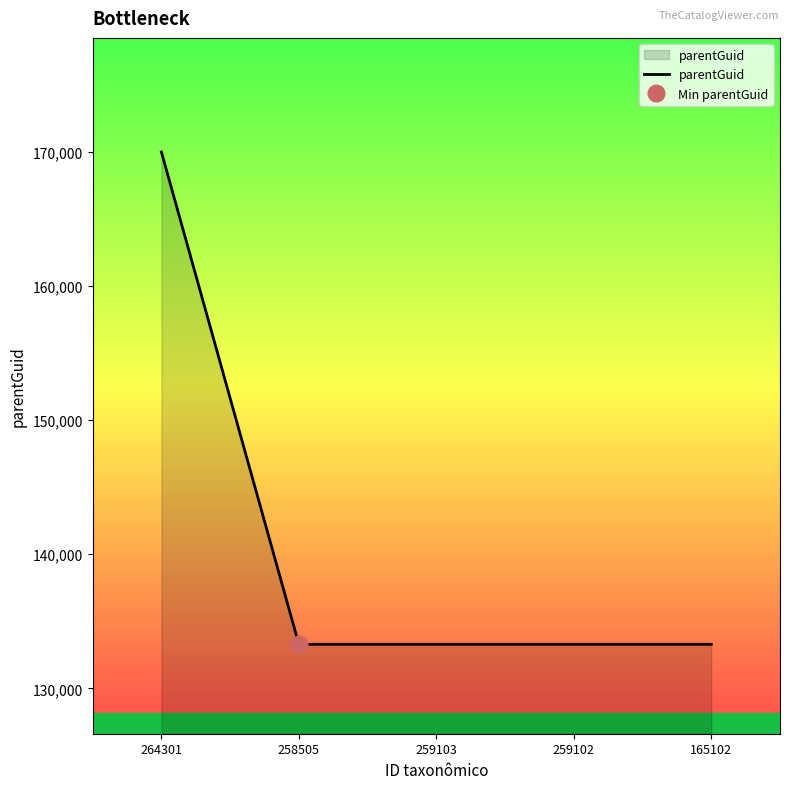

Rank the categories by value from lowest to highest.

258505, 259103, 259102, 165102, 264301